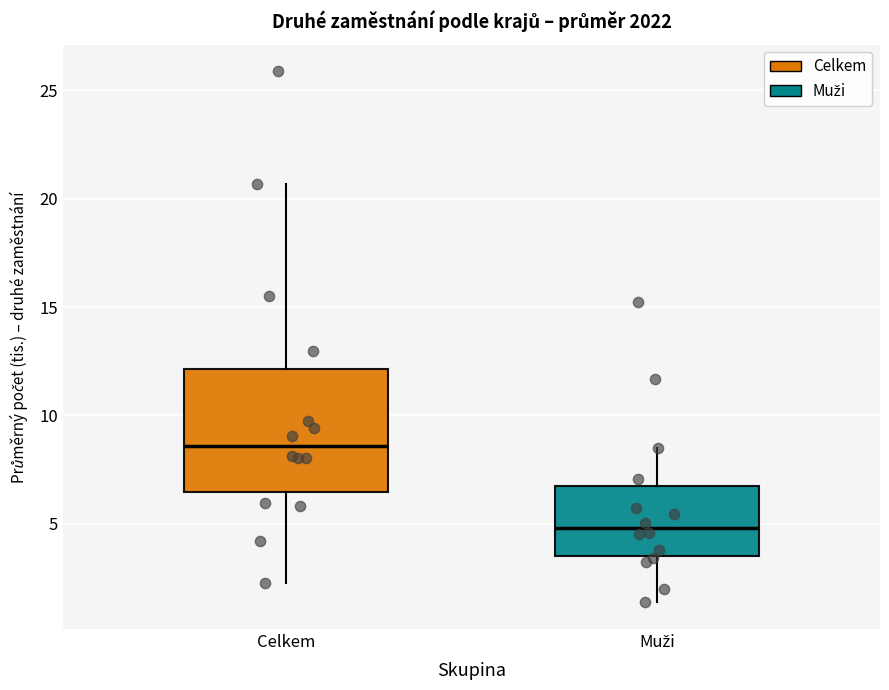

Where does the median line of the box for Muži sit on the y-axis? The values are not printed on the chart, so give them approximately, as read against the axis.

5.0